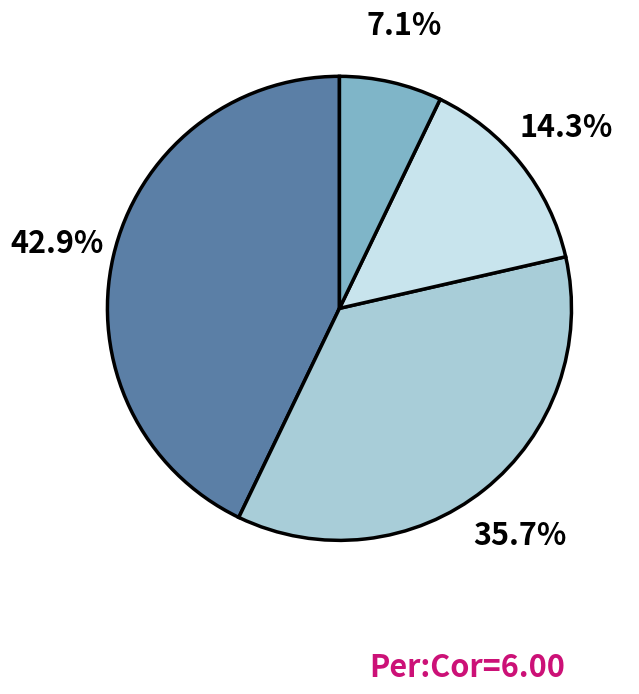

Is there any slice that represents more than half of the pie?

No